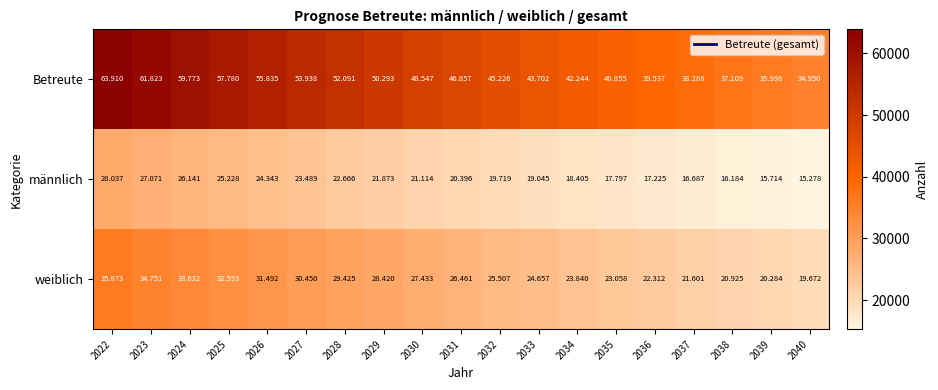

How many data points does each series have?

19